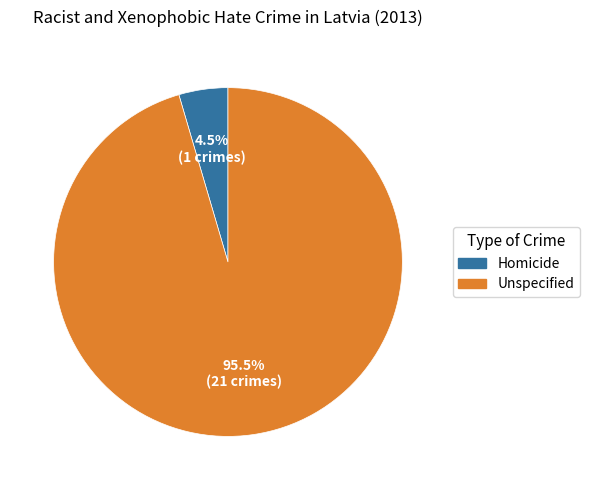

What percentage do Unspecified and Homicide together represent?

100.0%